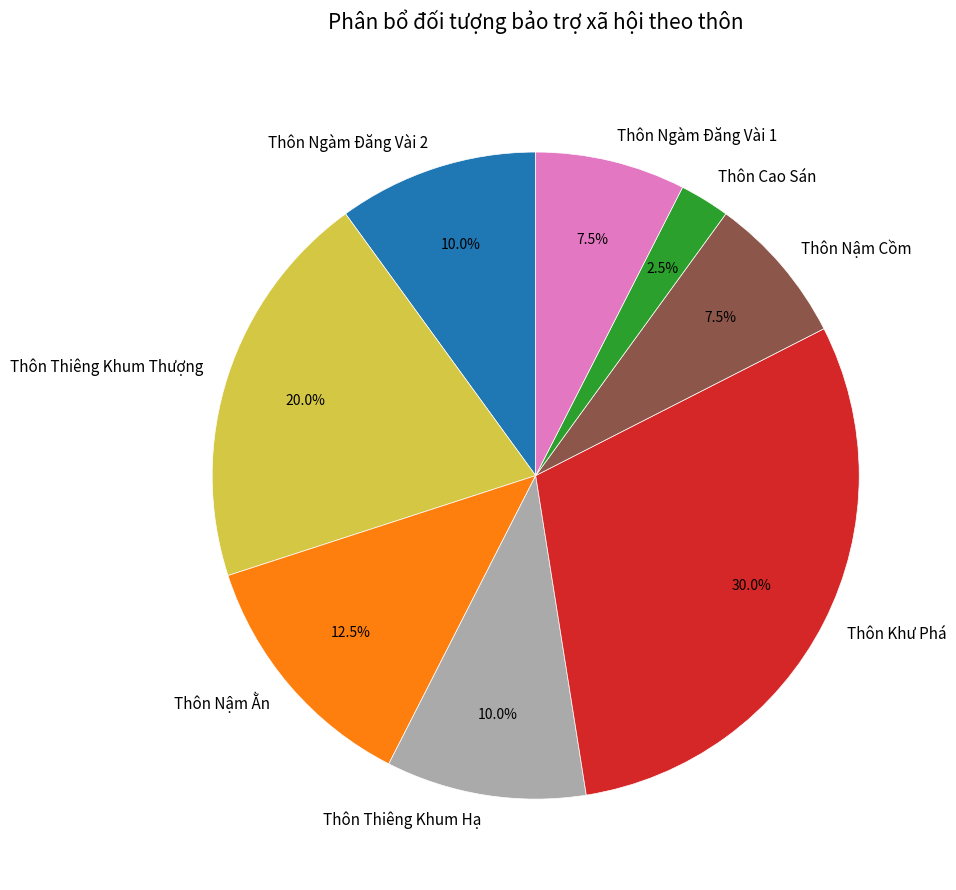

Does Thôn Cao Sán represent more than half of the total?

No